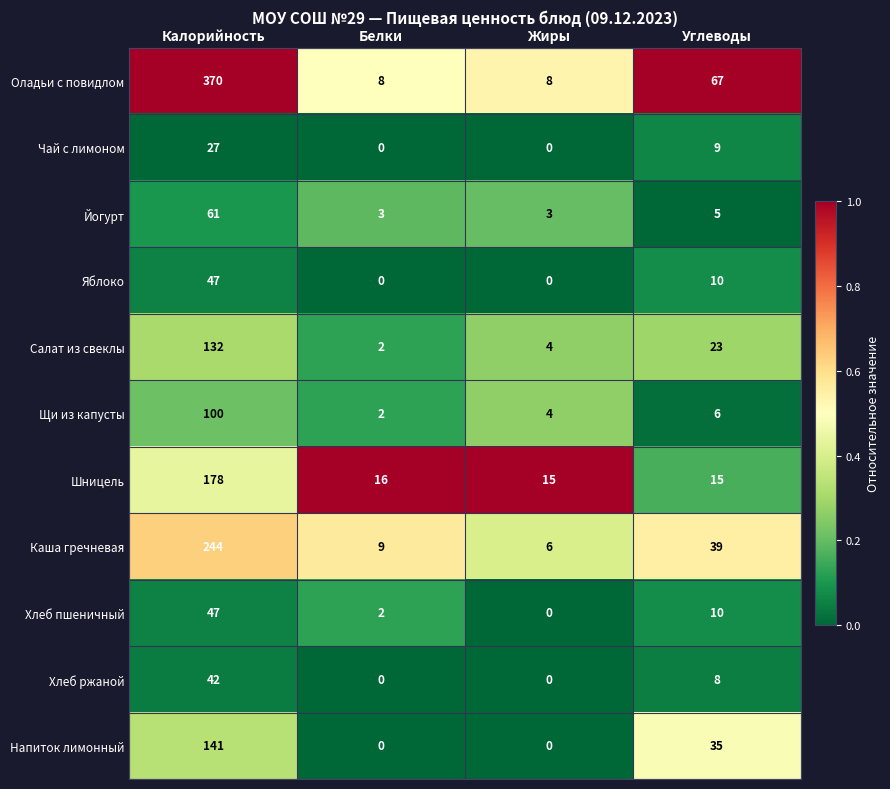

The value of Чай с лимоном at Жиры is 0. True or false?

True